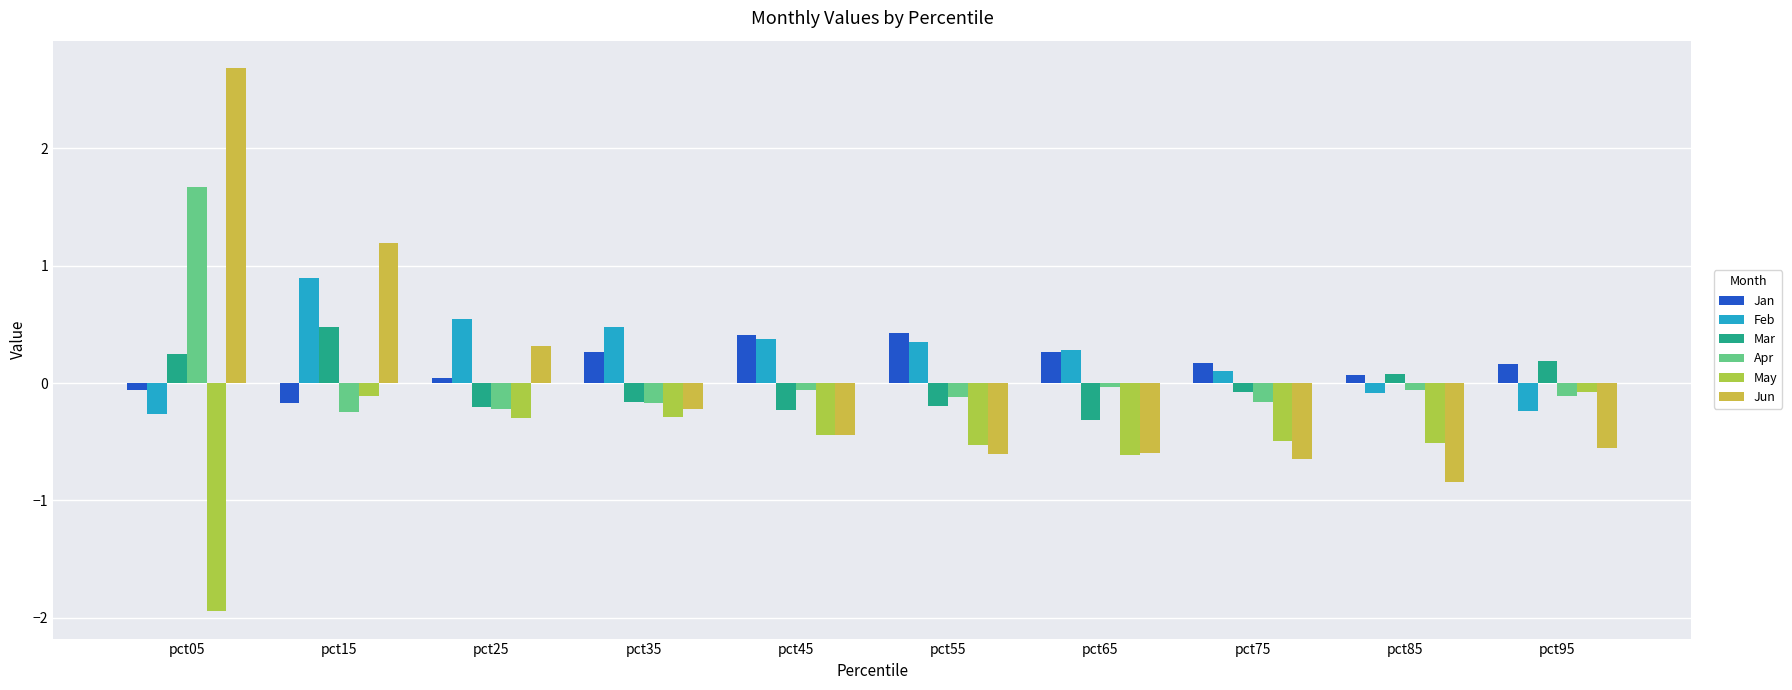

What is the maximum value shown in the chart?

2.7